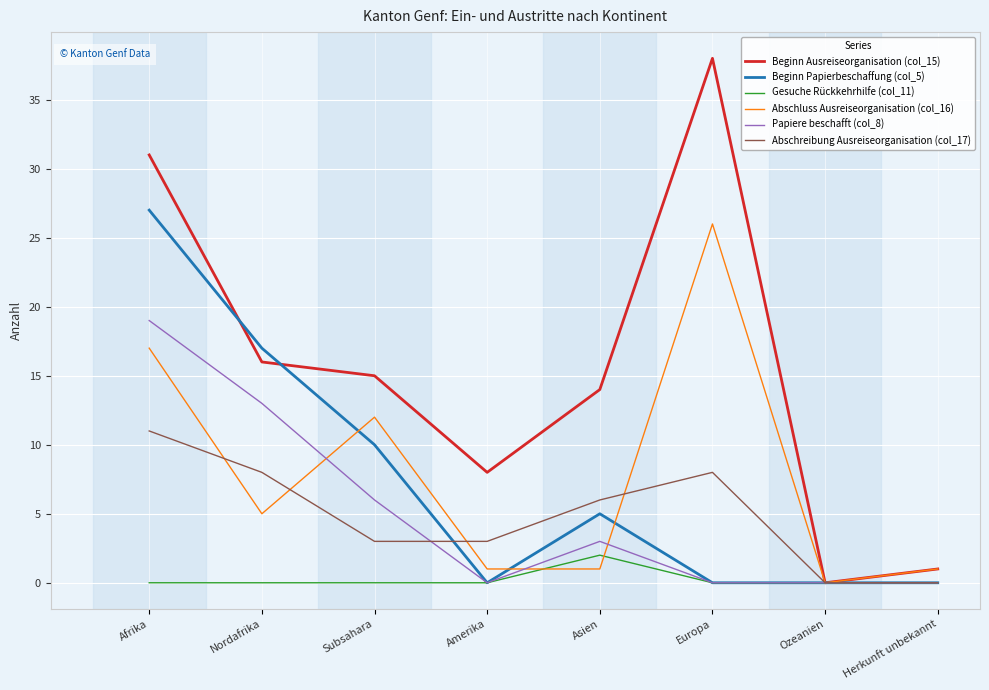

What position from the right is Nordafrika?

7